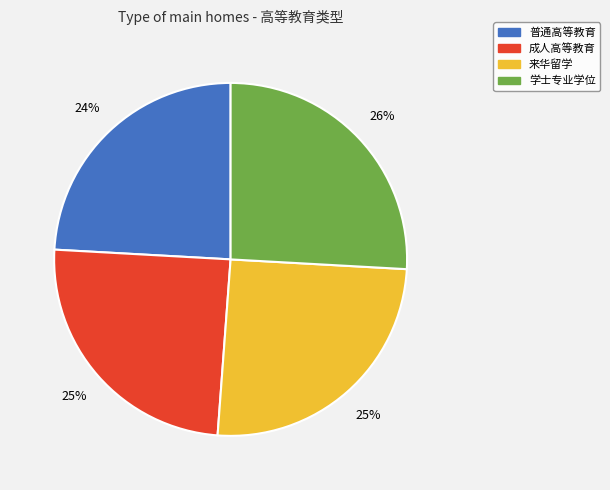

Does any single category account for the majority?

No